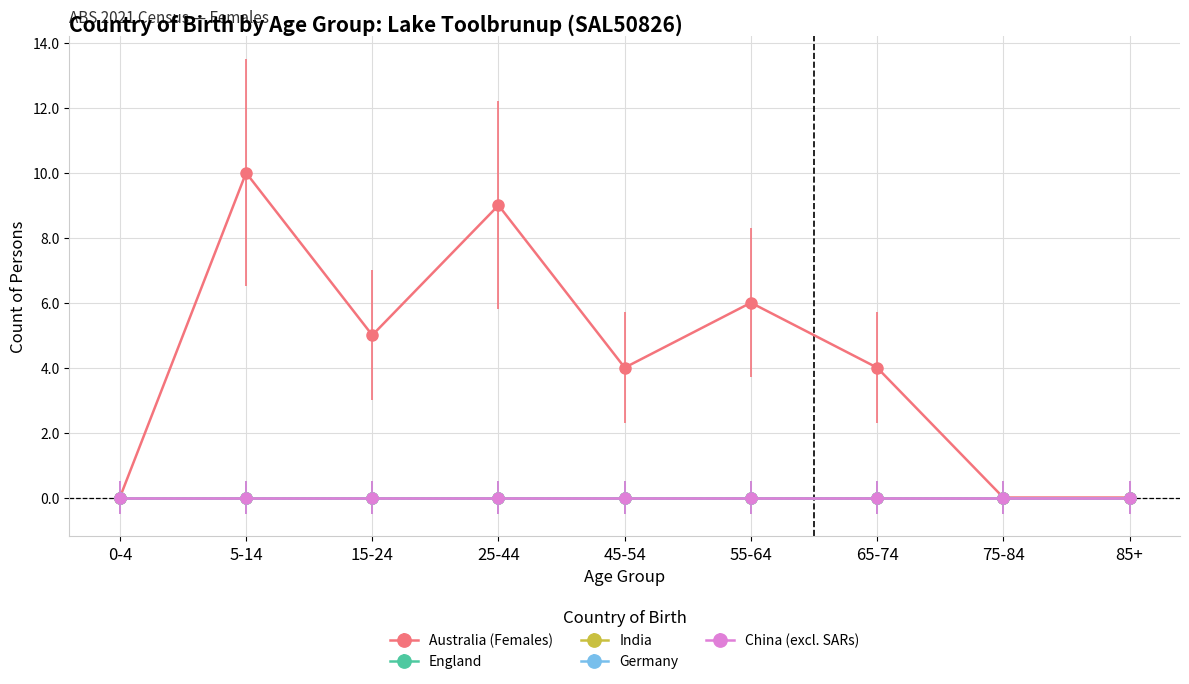

Does the chart have visible grid lines?

Yes